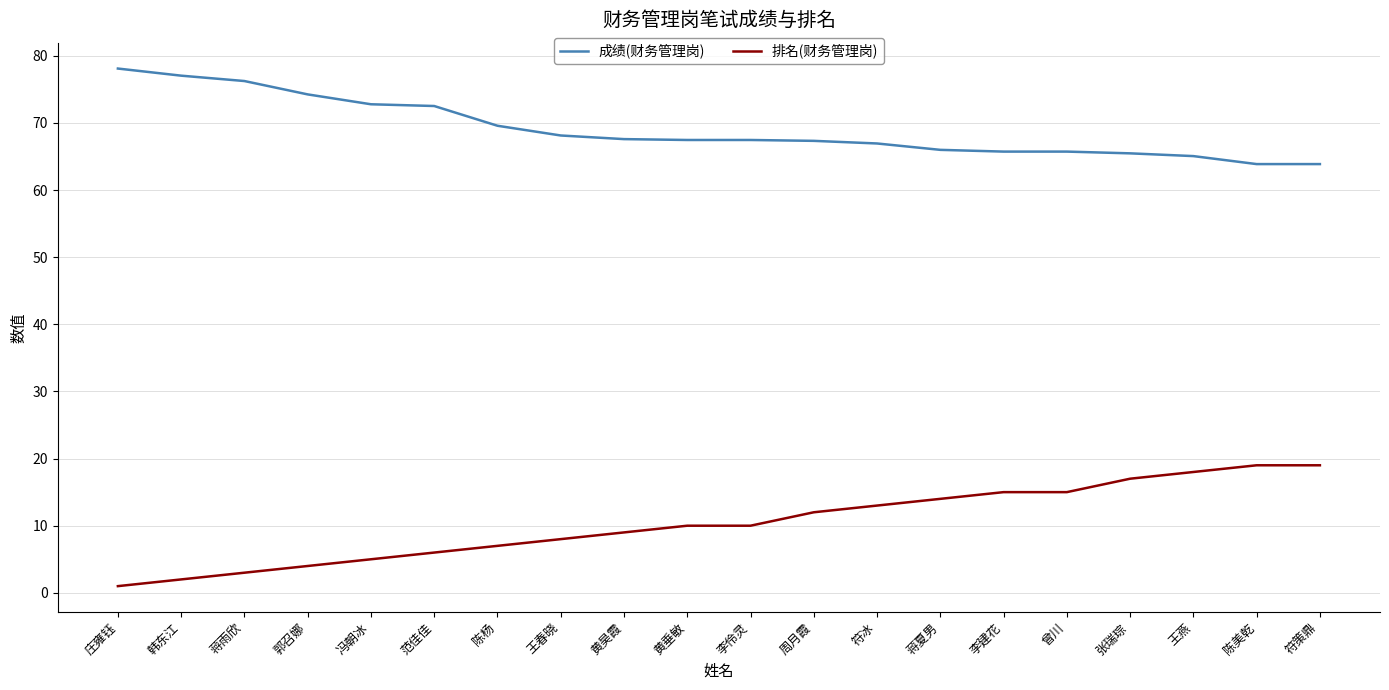

How many lines are shown in the chart?

2